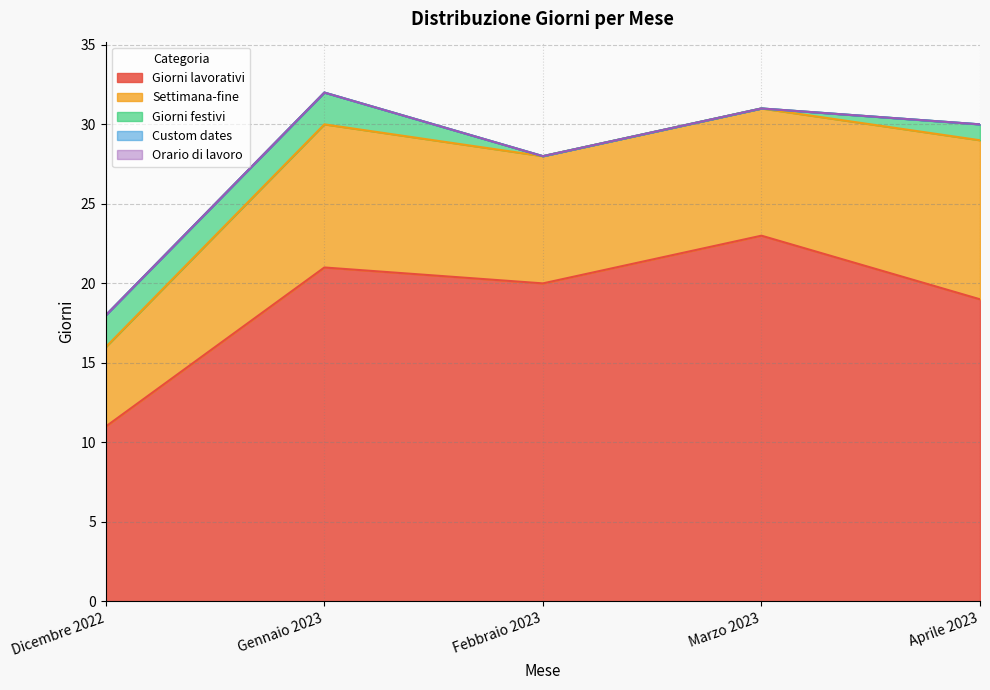

Rank the categories by Giorni lavorativi value from highest to lowest.

Marzo 2023, Gennaio 2023, Febbraio 2023, Aprile 2023, Dicembre 2022